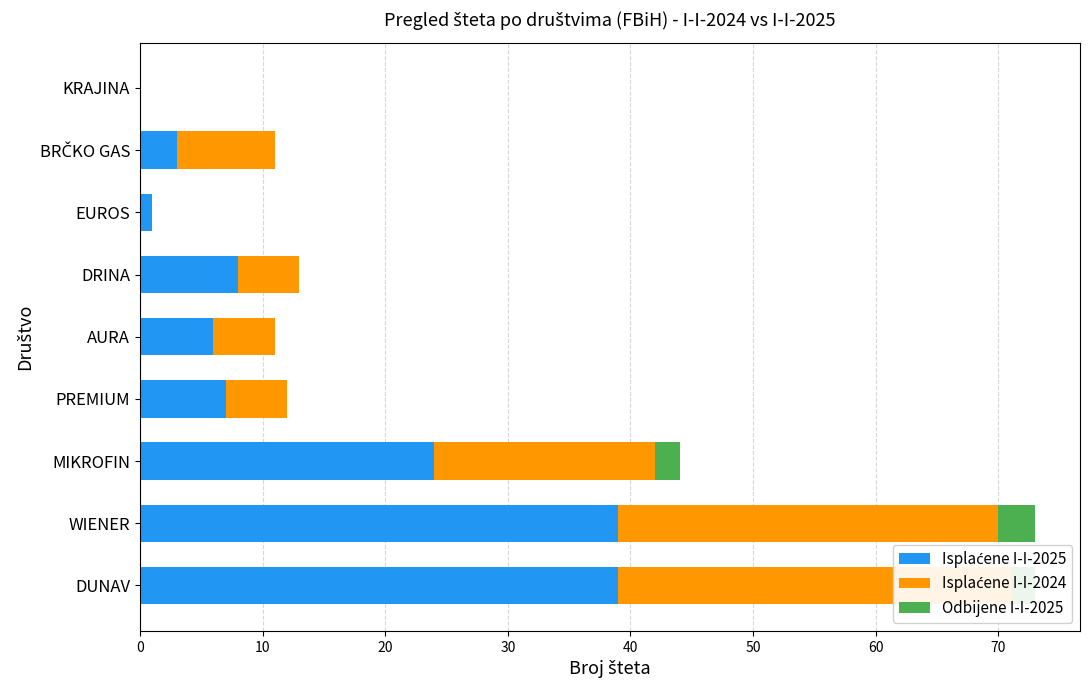

Between DUNAV and EUROS, which series saw the biggest shift?

Isplaćene I-I-2025